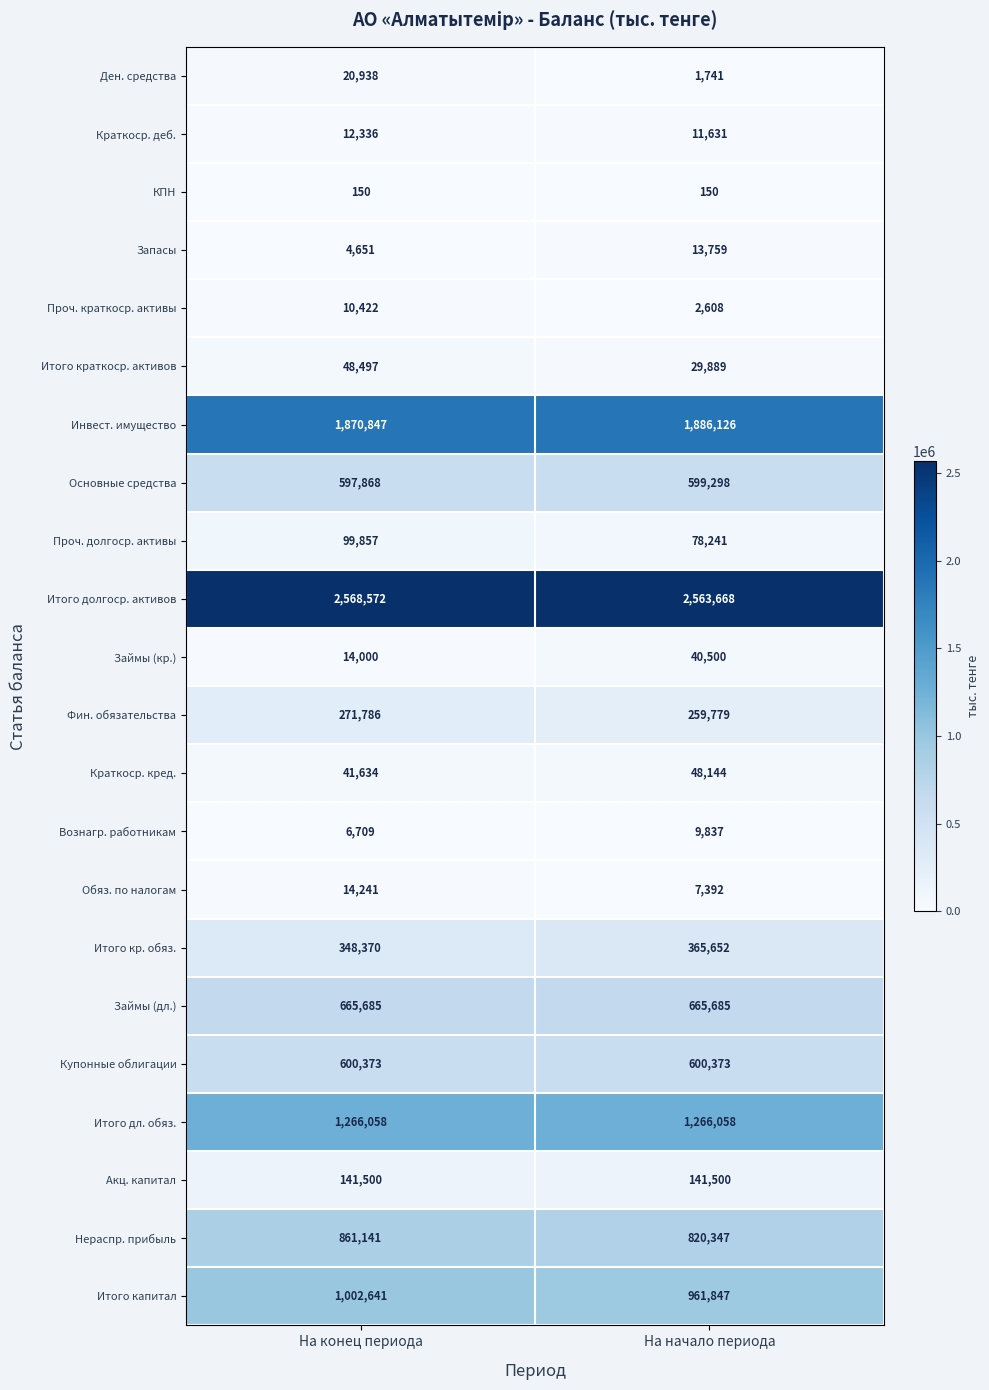

True or false: Проч. долгоср. активы has a value of 121547 at На начало периода.

False